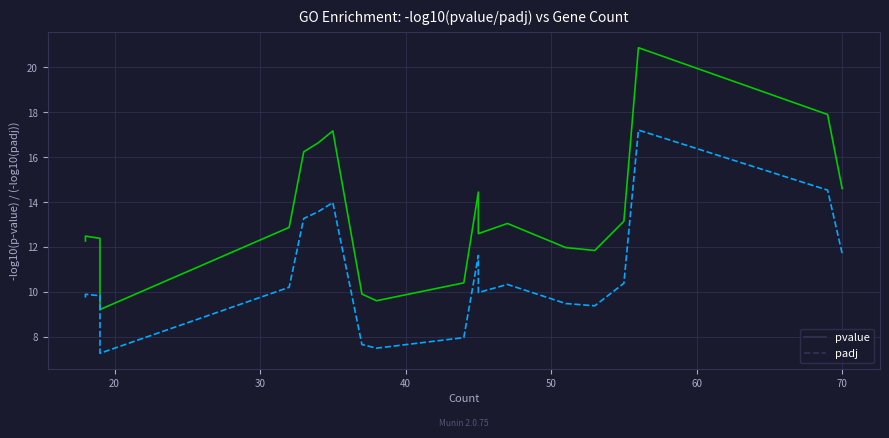

True or false: padj and pvalue intersect in this chart.

False